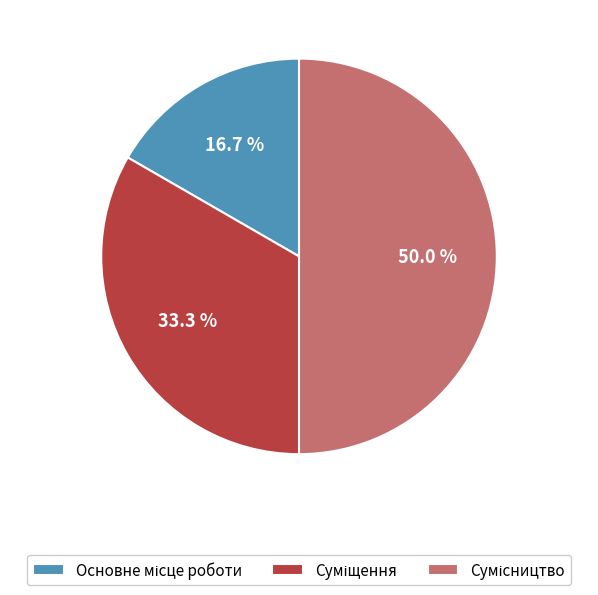

Is Суміщення the majority of the pie?

No